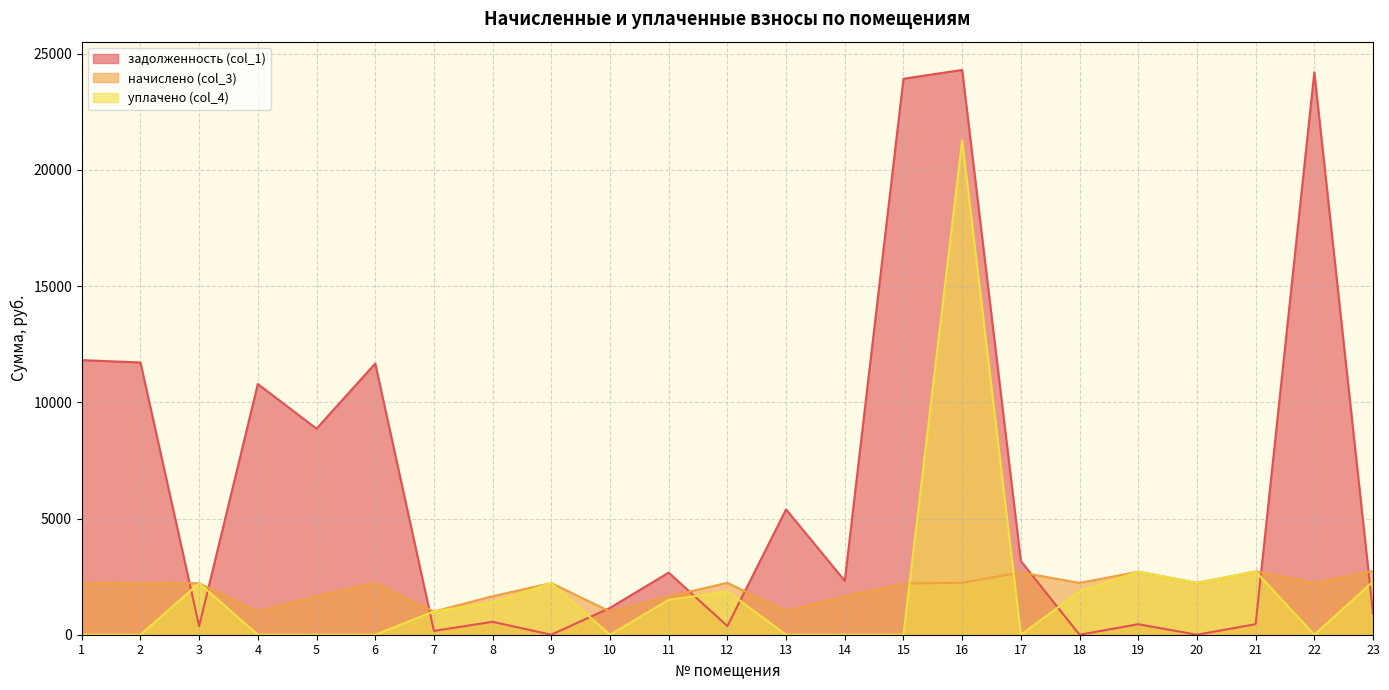

What is the difference between the начислено (col_3) values at 18 and 7?

1230.7